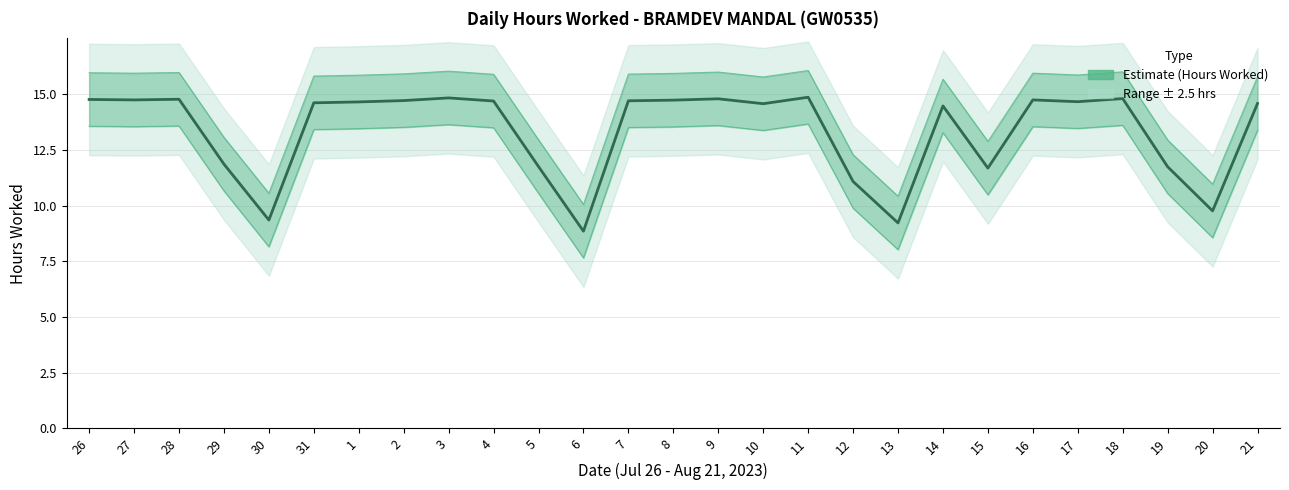

At which category does the data reach its first local peak?

28